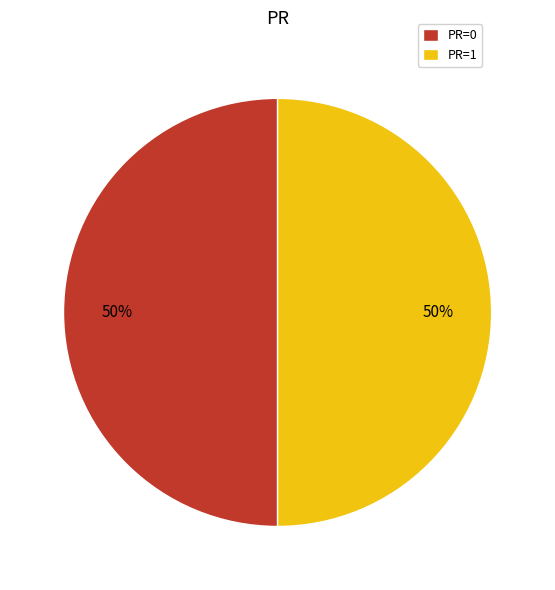

To the nearest percent, what is the difference between the largest and smallest slice percentages?

0%